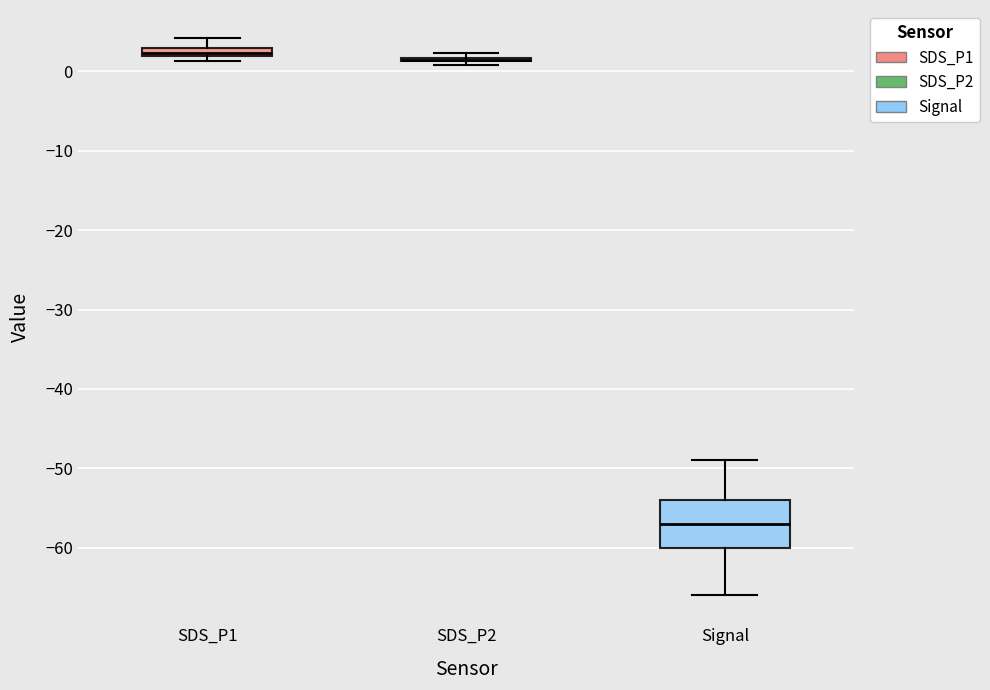

Comparing the boxes themselves (not the whiskers), which one is the tallest?

Signal